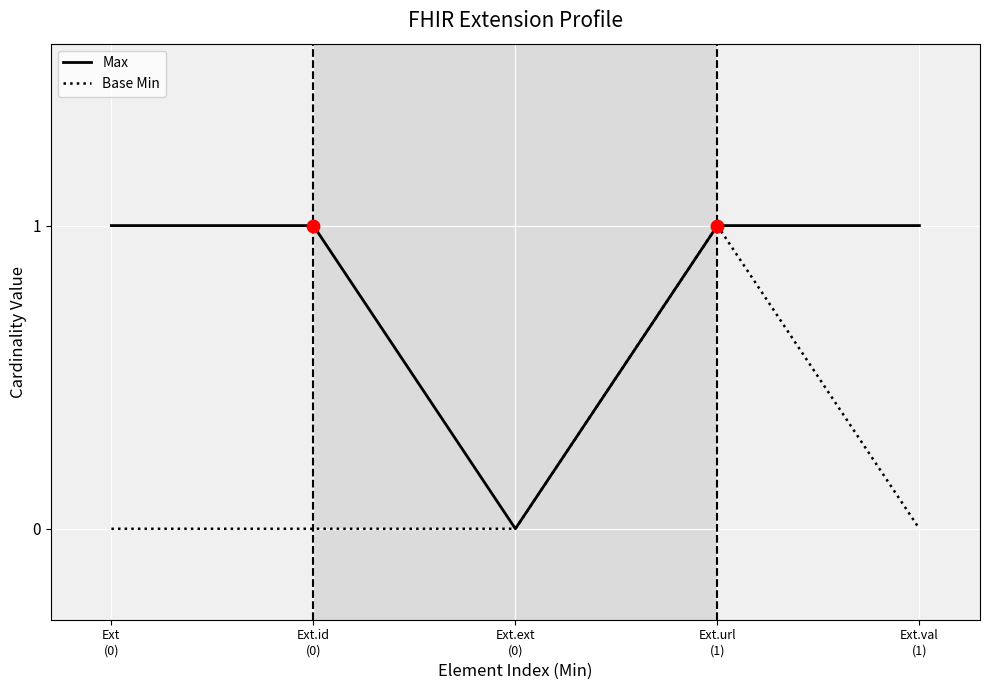

Which series has the largest total across all categories?

Max